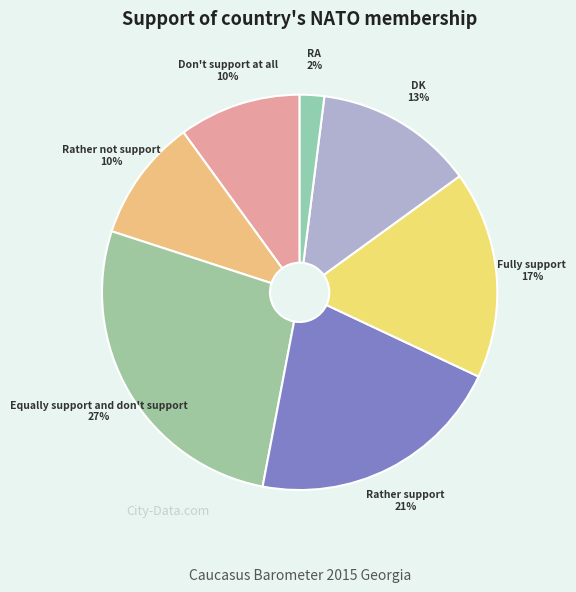

Approximately how many times larger is the value at RA compared to Fully support?

0.1